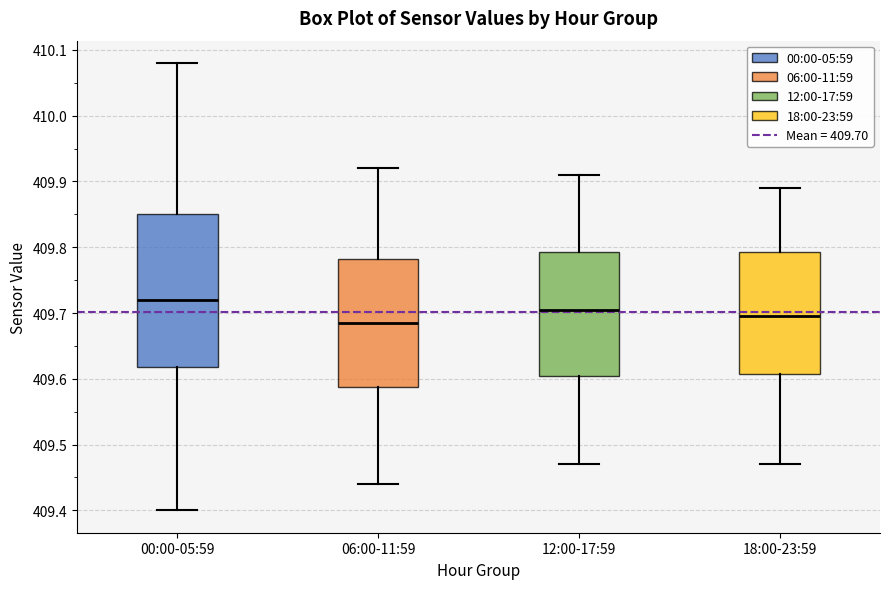

Where is the lower edge of the box for 00:00-05:59 on the y-axis? The values are not printed on the chart, so give them approximately, as read against the axis.

409.62